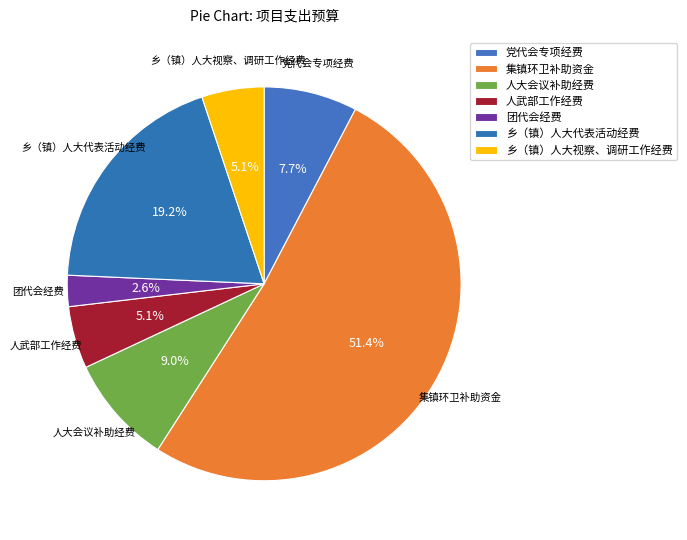

How many segments does this pie chart have?

7